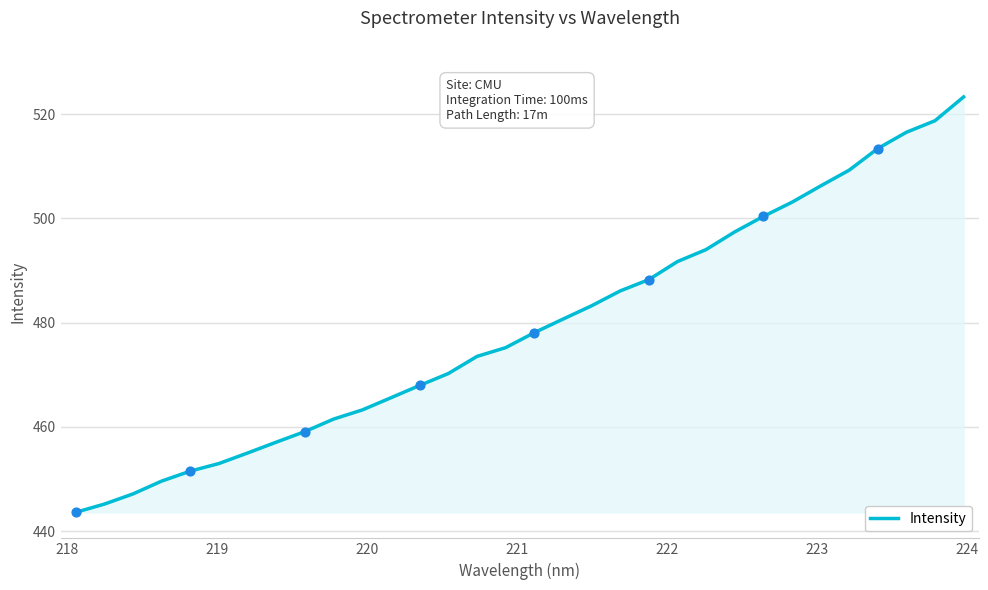

What is the maximum value shown in the chart?

523.3